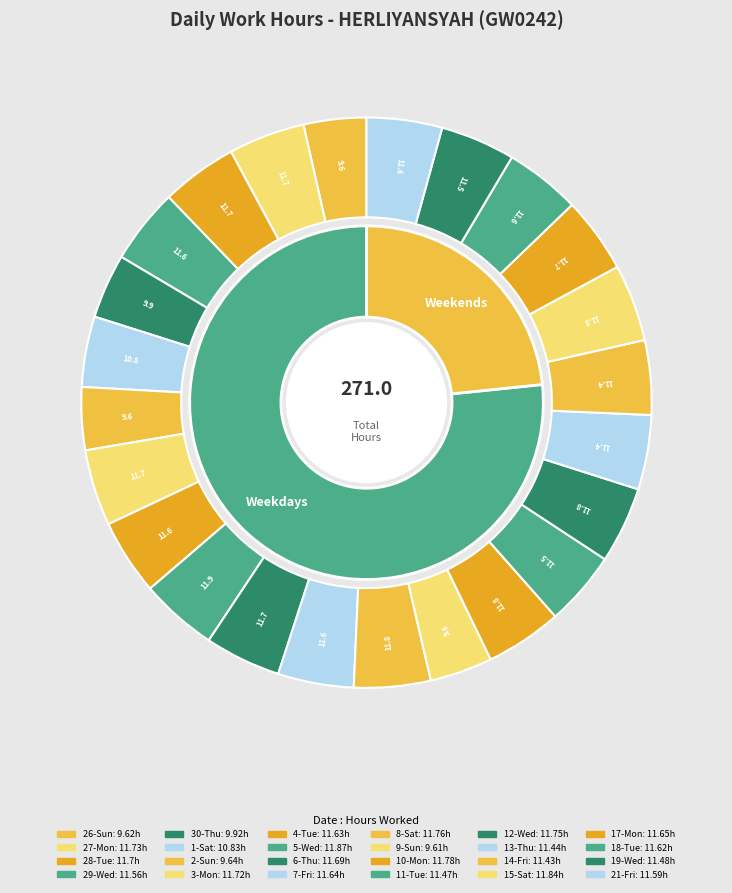

Is there a majority slice in this chart?

No